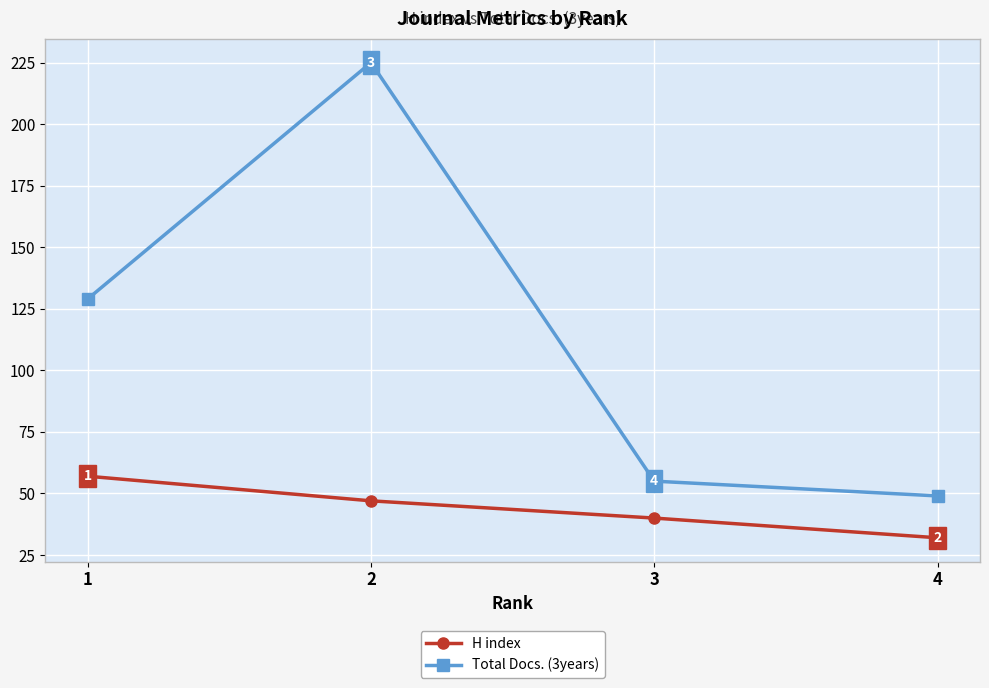

At how many categories does at least one series exceed 94?

2